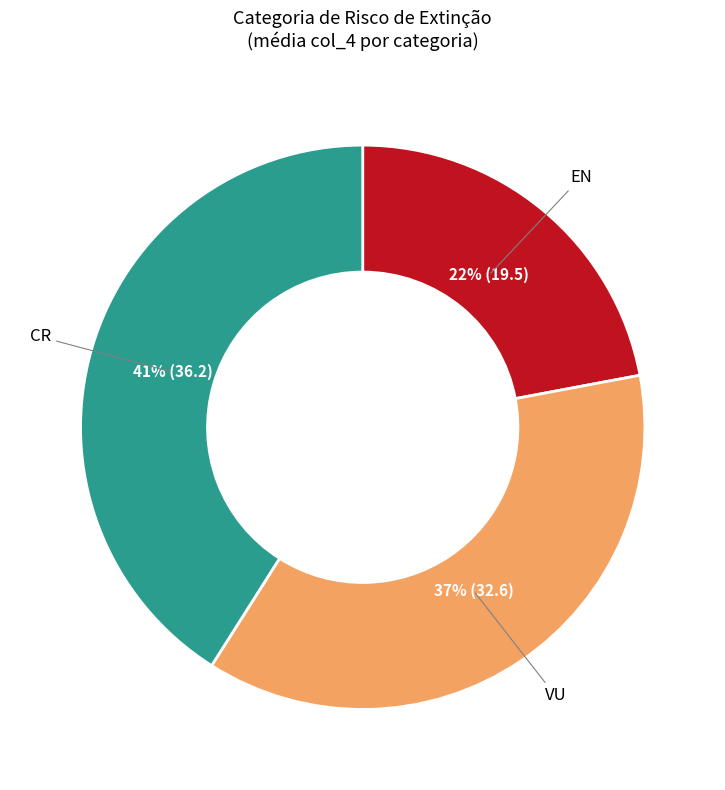

Which category has the biggest portion of the pie?

CR